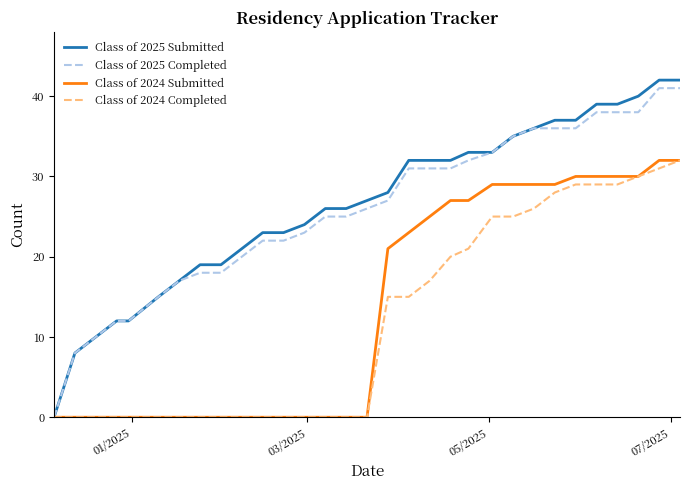

What is the highest value of the Class of 2024 Submitted series?

32